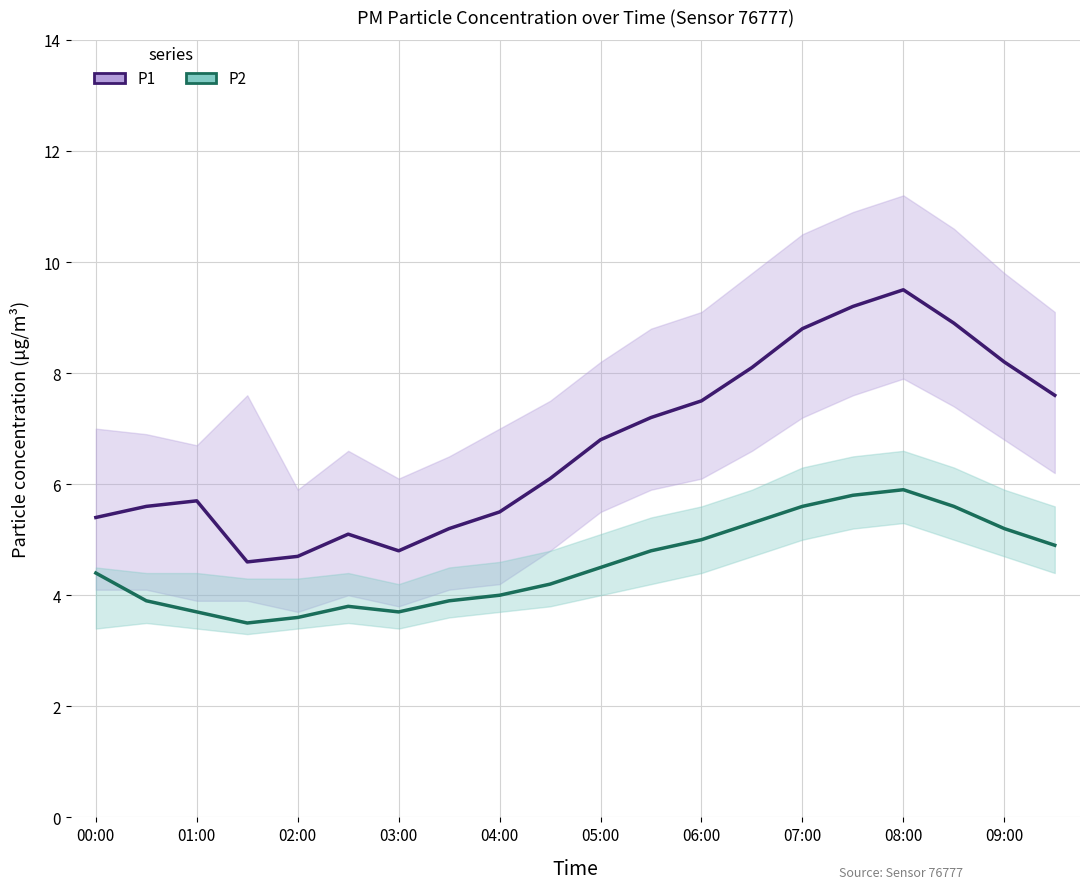

Between 06:00 and 09:00, which is larger?

09:00